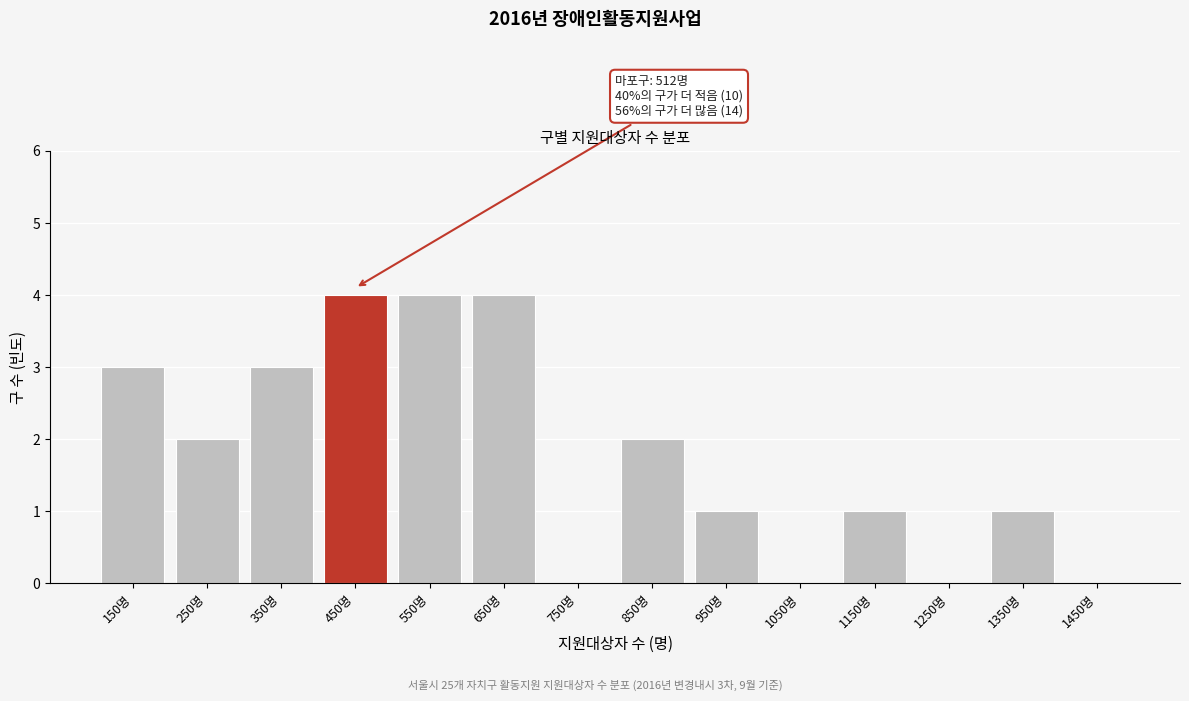

Reading left to right, extract all data points from this chart.

150명=3	250명=2	350명=3	450명=4	550명=4	650명=4	750명=0	850명=2	950명=1	1050명=0	1150명=1	1250명=0	1350명=1	1450명=0